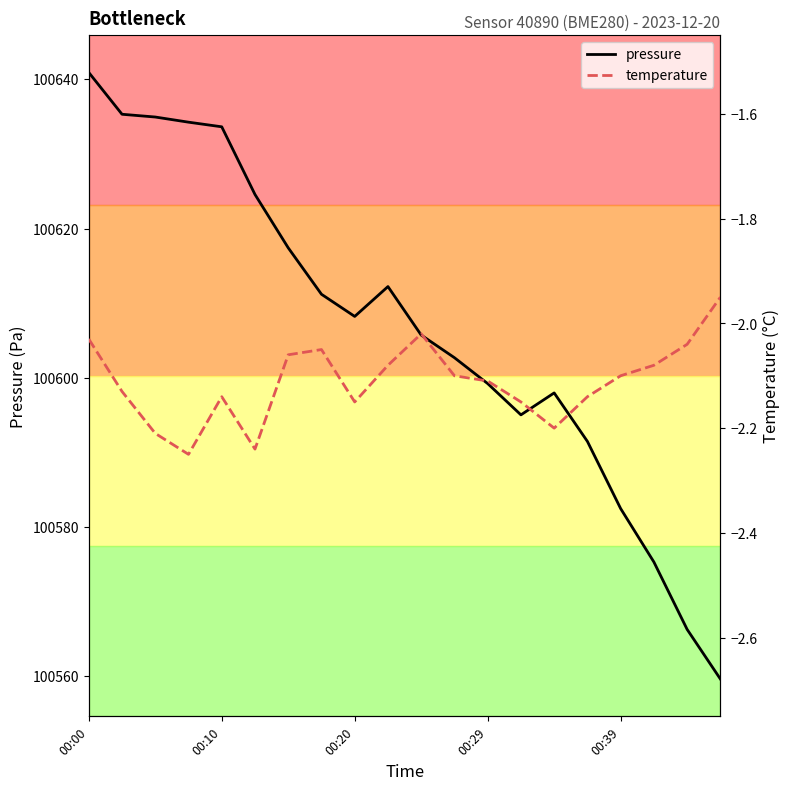

How many categories are shown in the chart?

20